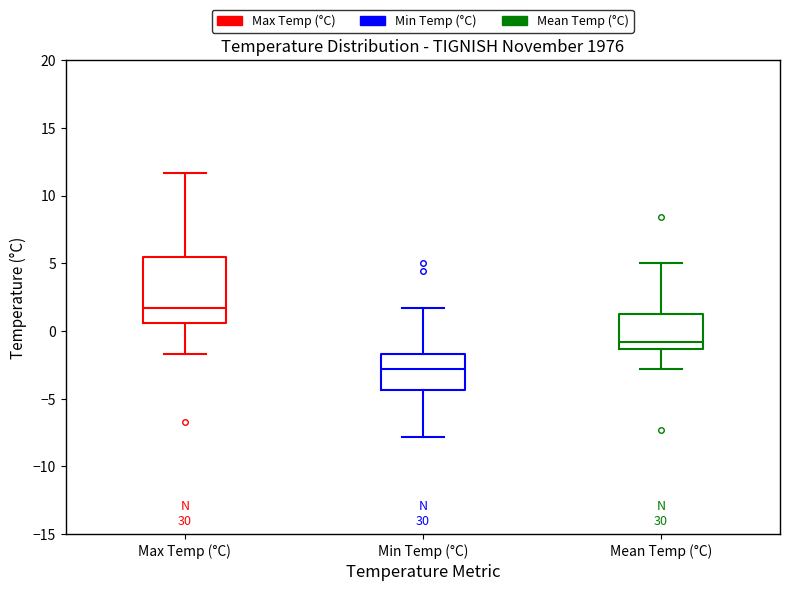

Reading left to right, read every box against the y-axis: the position of its median line, the range the box covers, and the ends of its whiskers. The values are not printed on the chart, so give them approximately, as read against the axis.

Max Temp (°C): median 1.5, box 0.5 to 5.5, whiskers -1.5 to 11.5
Min Temp (°C): median -3.0, box -4.5 to -1.5, whiskers -8.0 to 1.5
Mean Temp (°C): median -1.0, box -1.5 to 1.5, whiskers -3.0 to 5.0